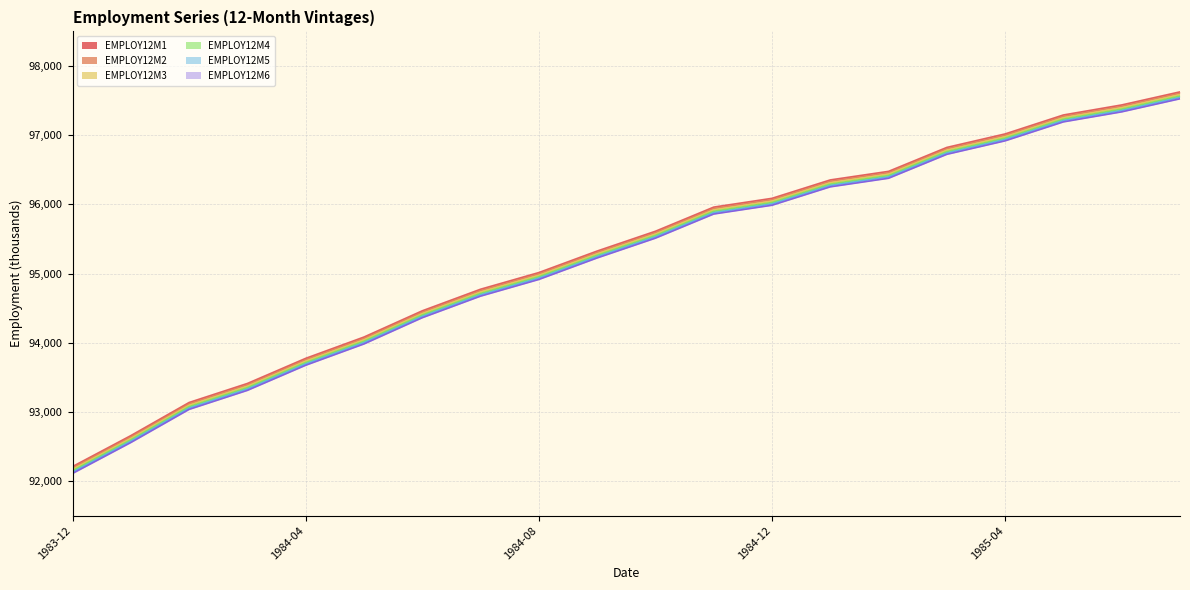

Between 1984-10 and 1985-03, which is larger?

1985-03